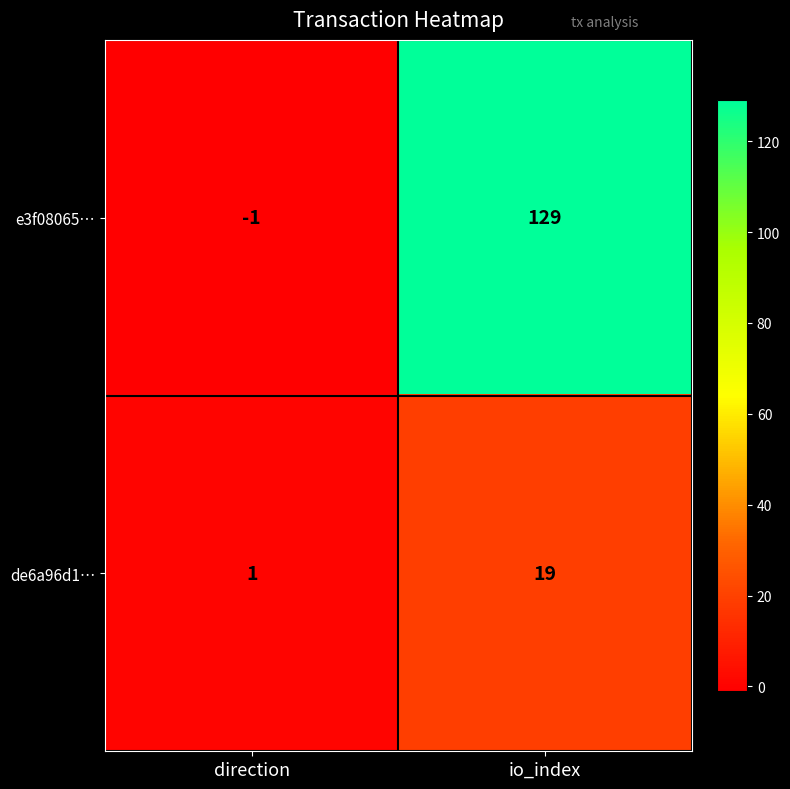

Rank the series by their maximum value, from highest to lowest.

e3f08065…, de6a96d1…